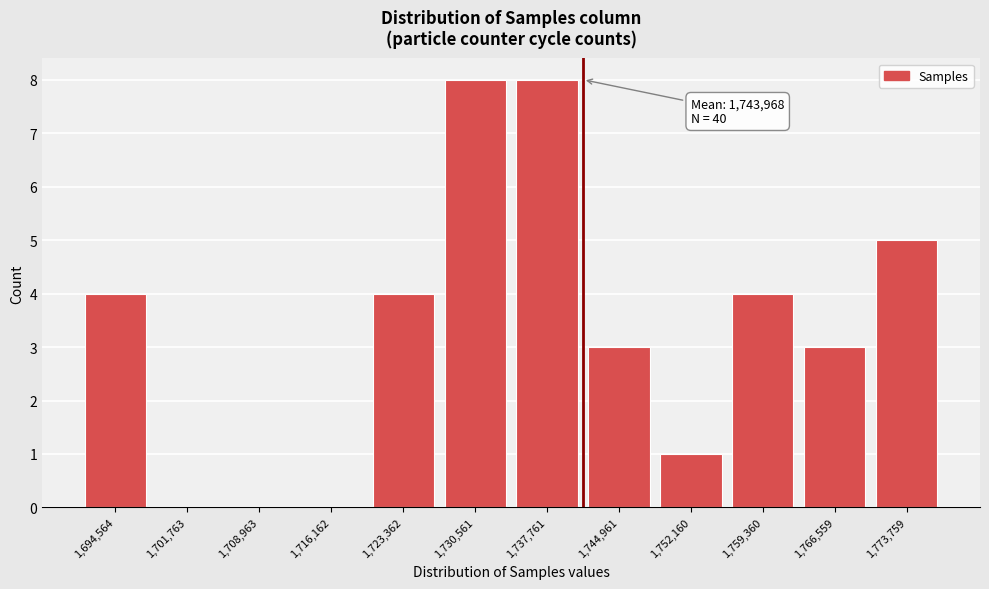

Reading right to left, extract all data points from this chart.

1,773,759=5	1,766,559=3	1,759,360=4	1,752,160=1	1,744,961=3	1,737,761=8	1,730,561=8	1,723,362=4	1,716,162=0	1,708,963=0	1,701,763=0	1,694,564=4